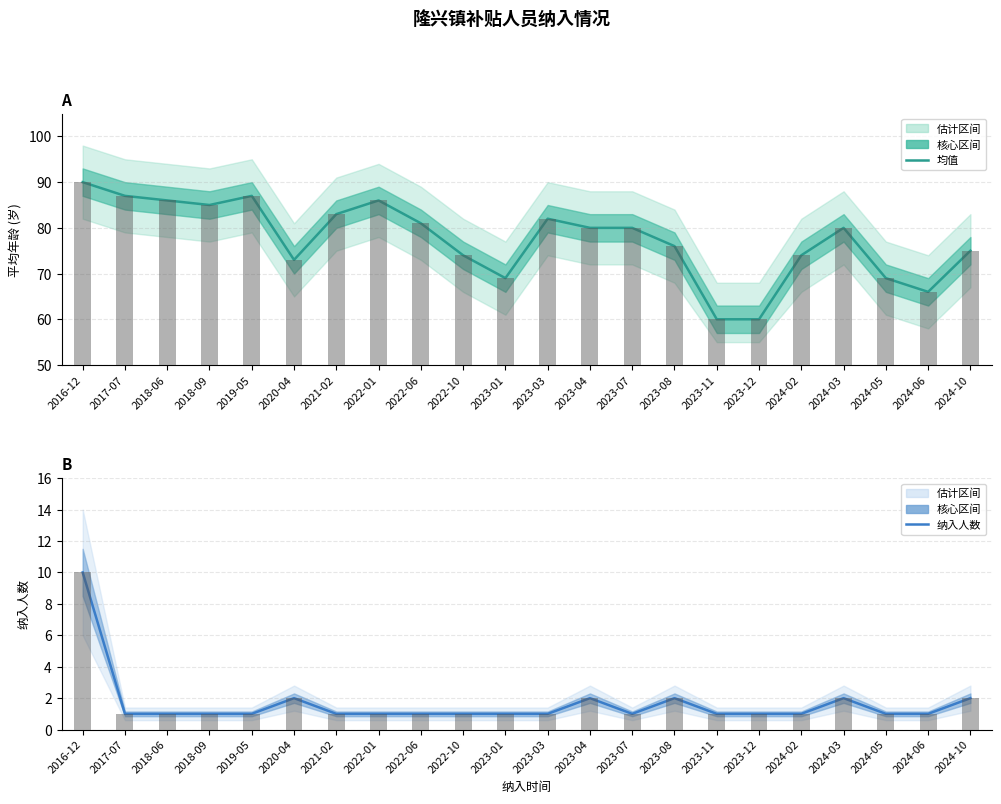

How many distinct data groups are displayed?

2